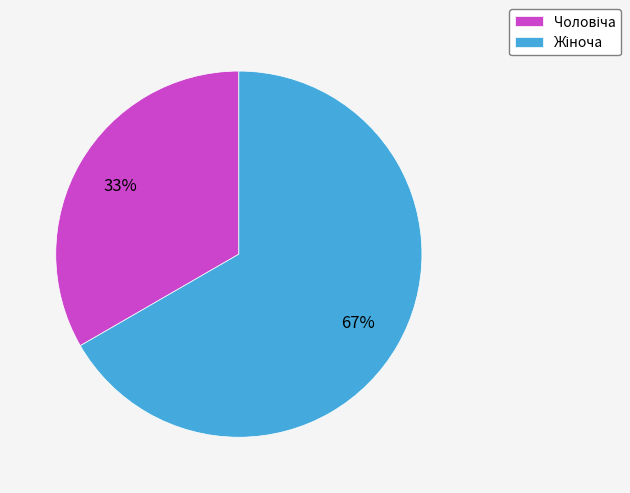

Is there any slice that represents more than half of the pie?

Yes